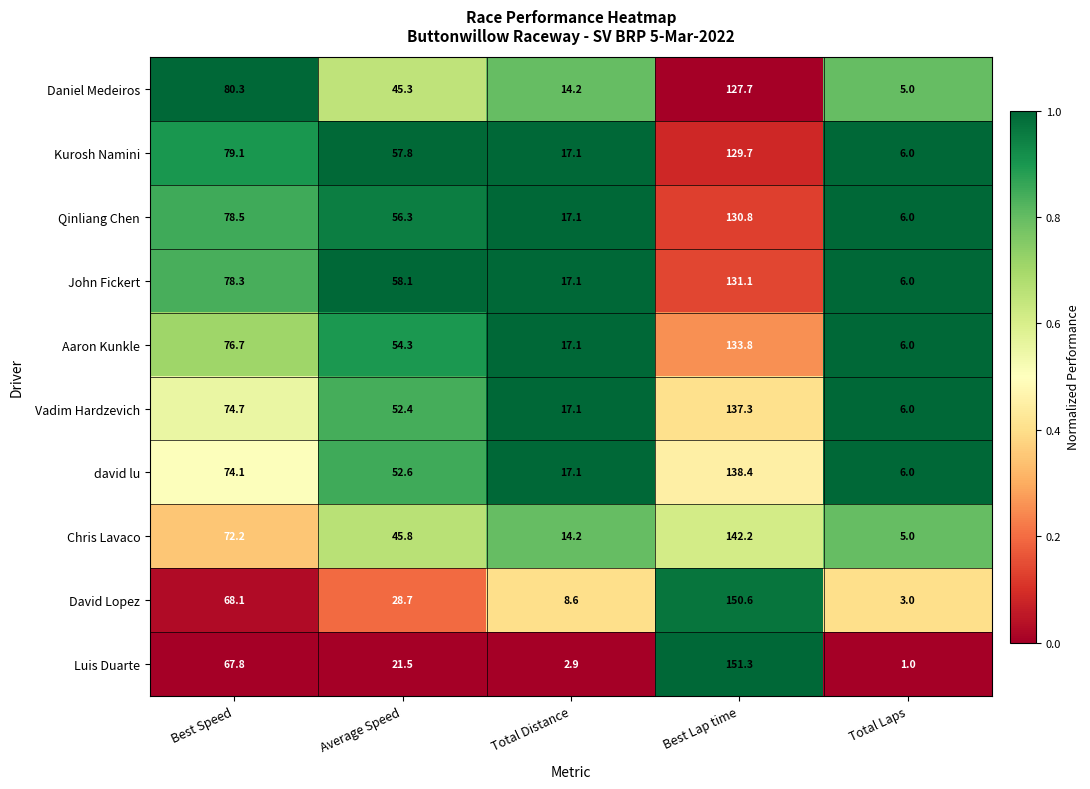

What is the total value across all series at Best Lap time?

1372.9